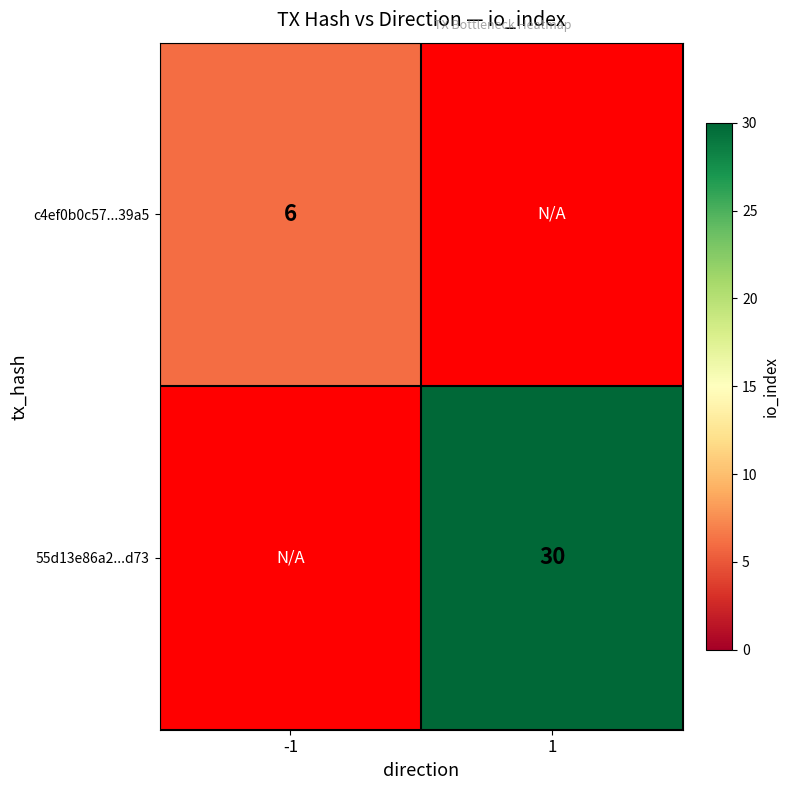

Which label corresponds to the smallest value in the chart?

-1